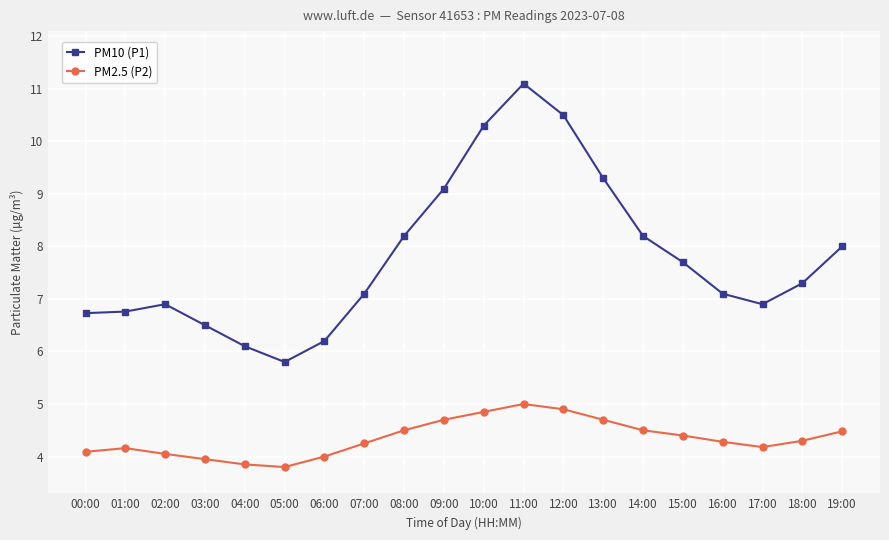

What is the spread (max minus min) of values at 16:00?

2.8